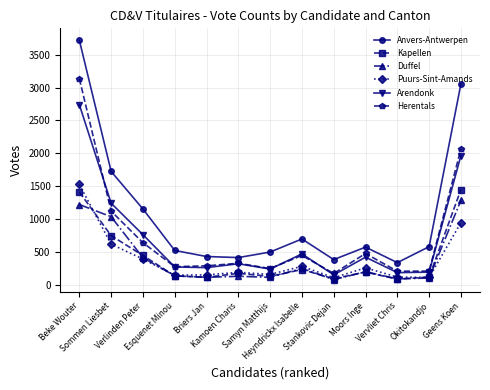

True or false: Arendonk and Anvers-Antwerpen intersect in this chart.

False